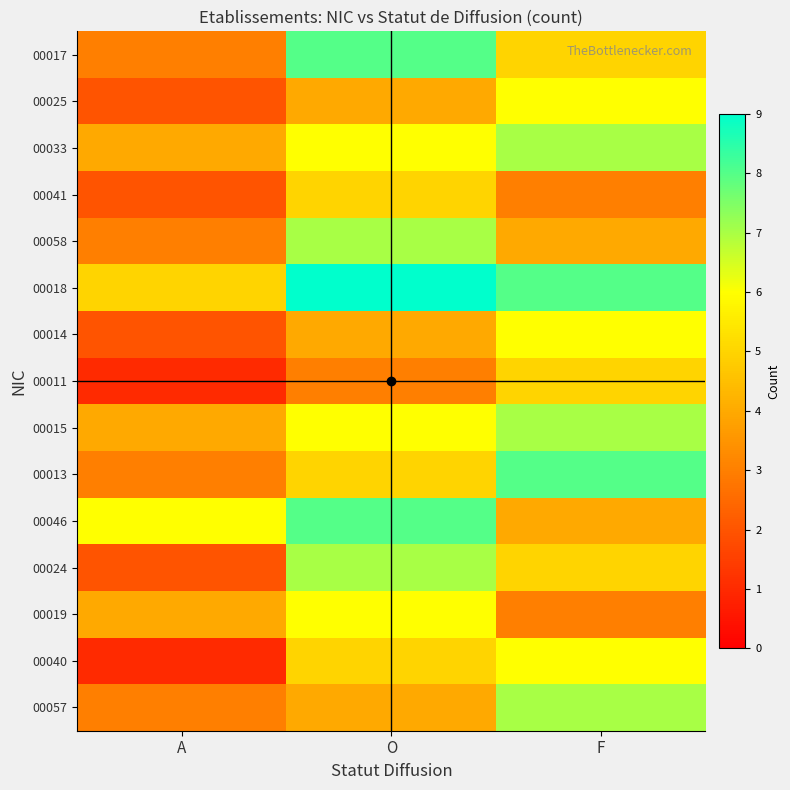

At which category is the sum across all series the highest?

O